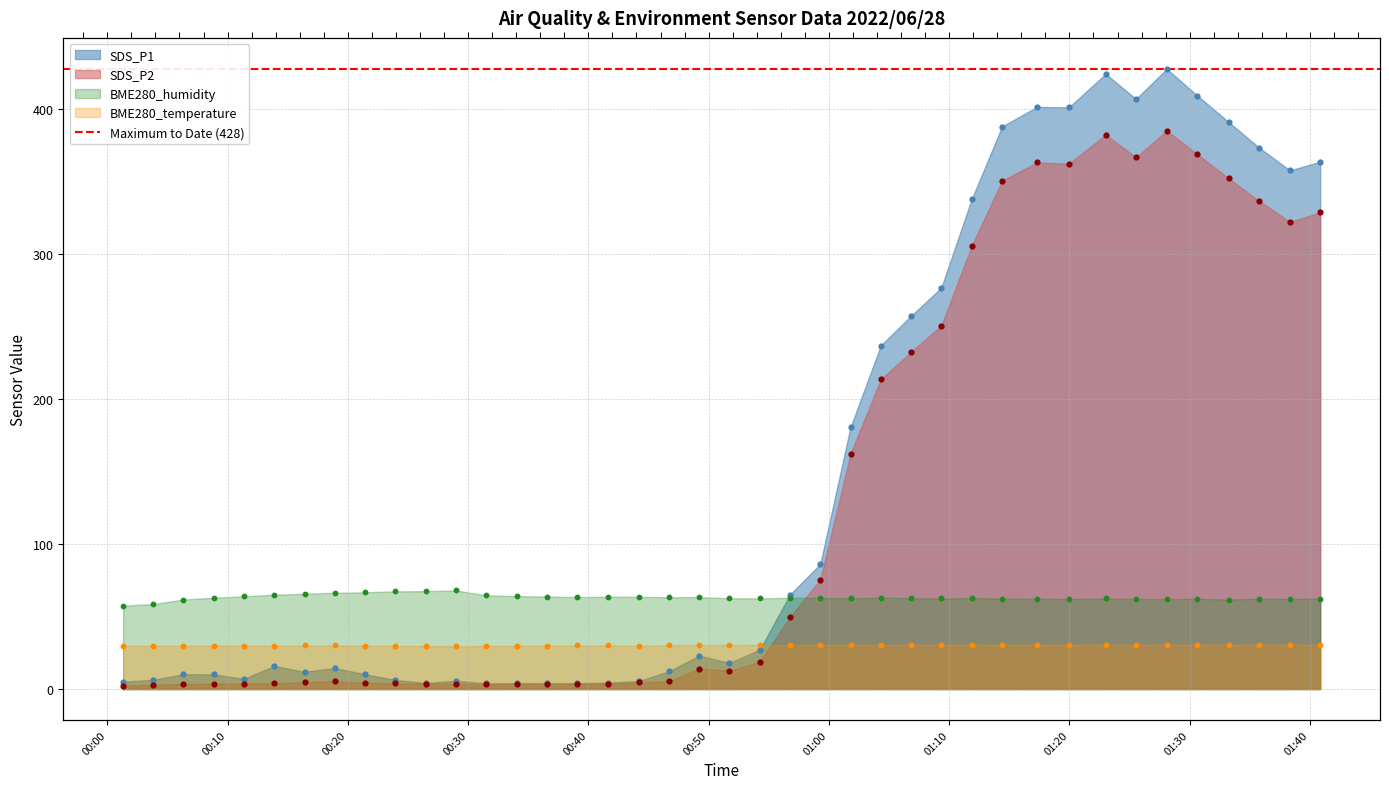

Which series has the largest total across all categories?

SDS_P1